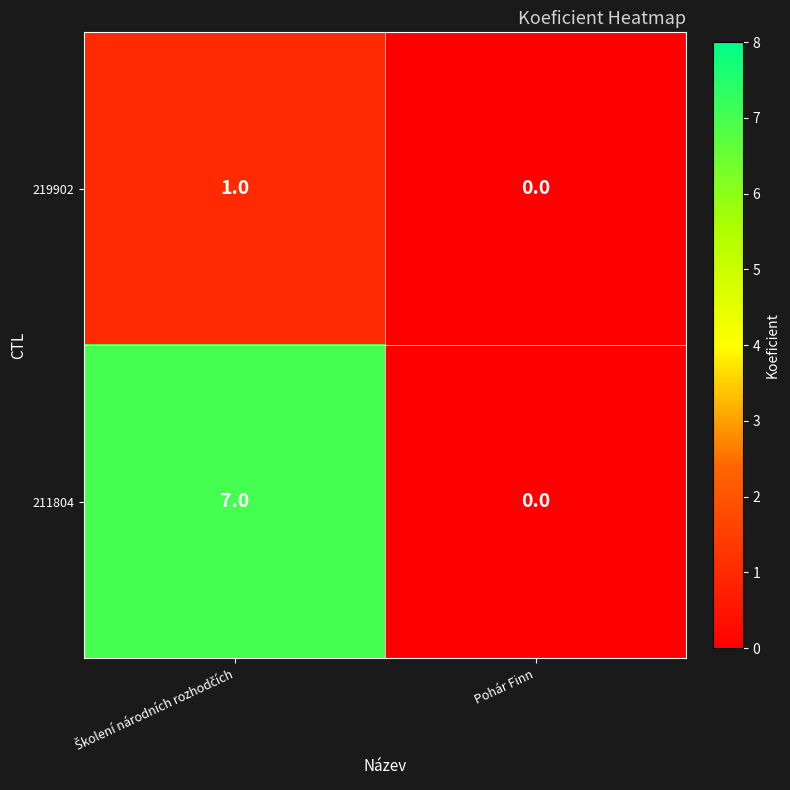

Reading left to right, list all the values displayed in this chart.

219902: 1	0
211804: 7	0